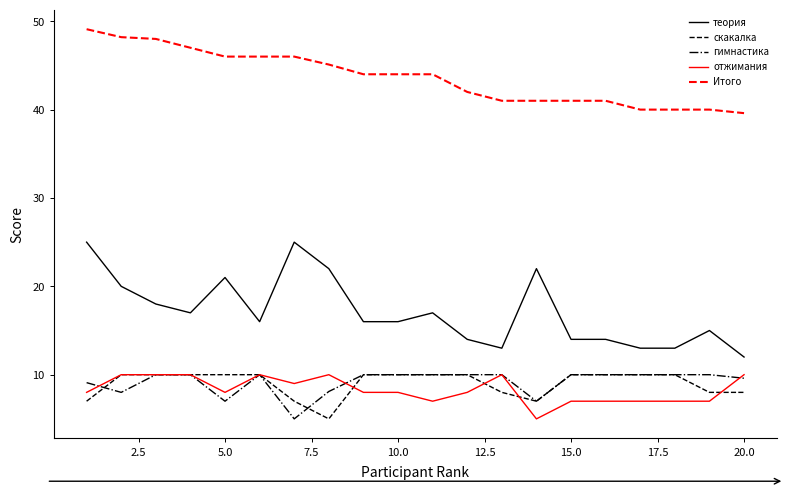

Which series has the largest total across all categories?

Итого